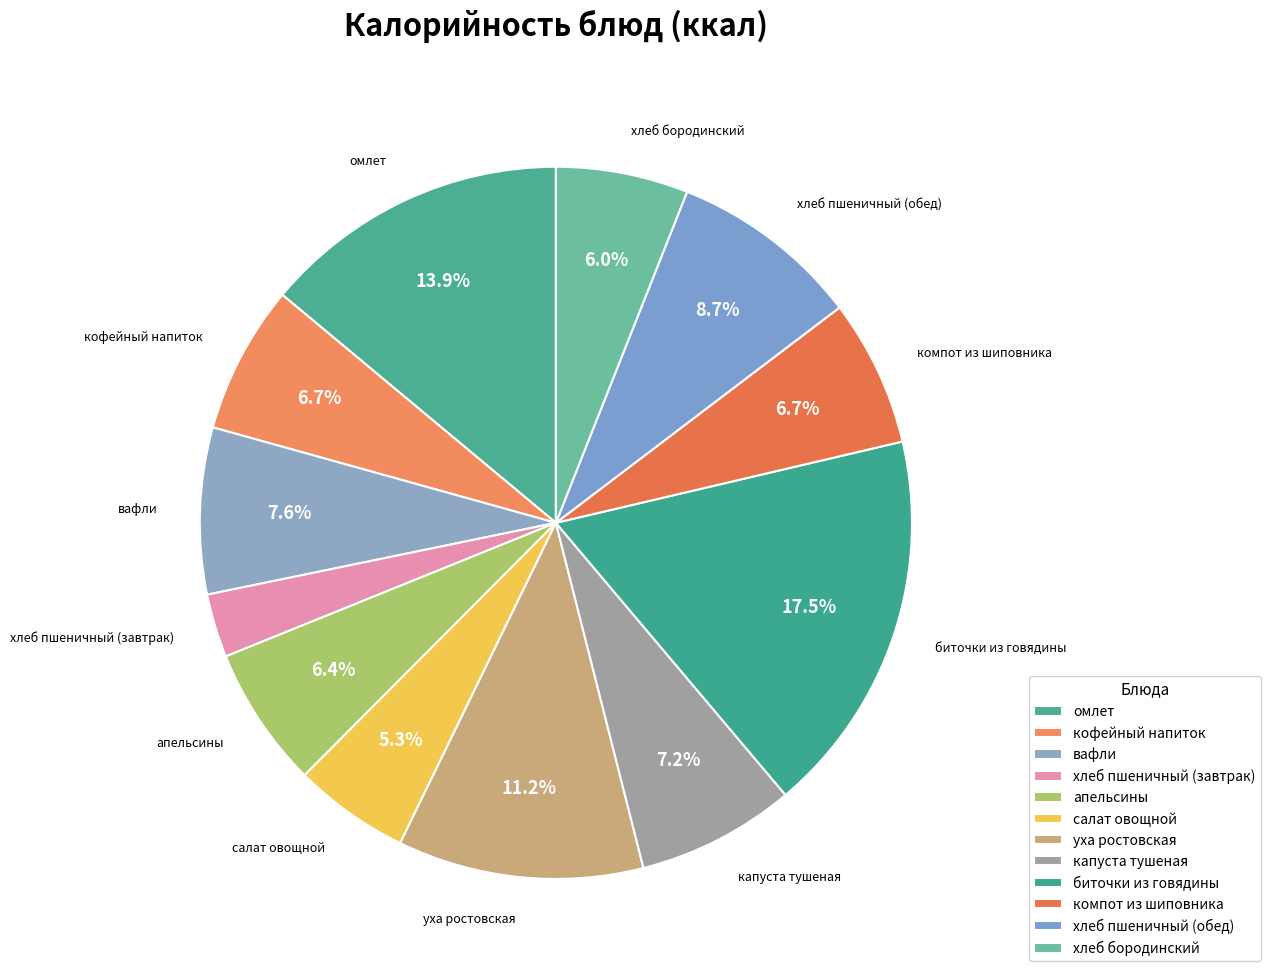

How many segments does this pie chart have?

12